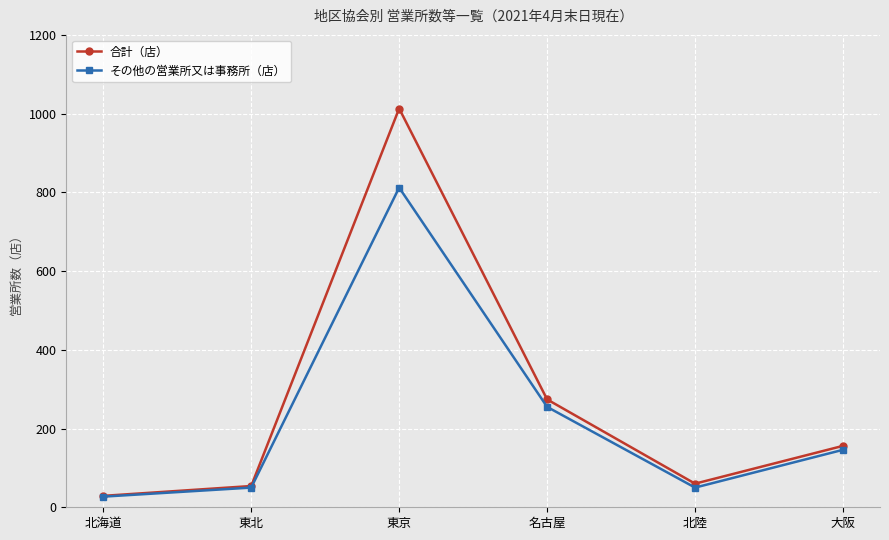

True or false: その他の営業所又は事務所（店） has more than 2 interior local peaks.

False